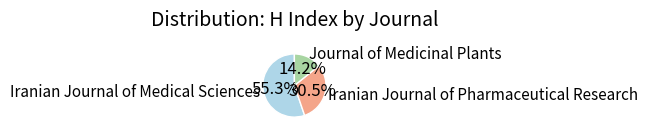

To the nearest percent, what portion does Journal of Medicinal Plants represent?

14%